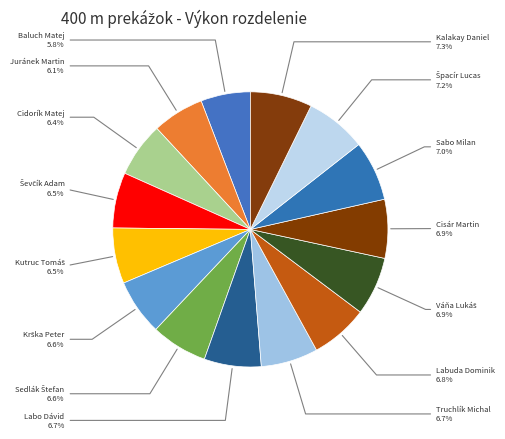

To the nearest percent, what is the average slice percentage?

7%